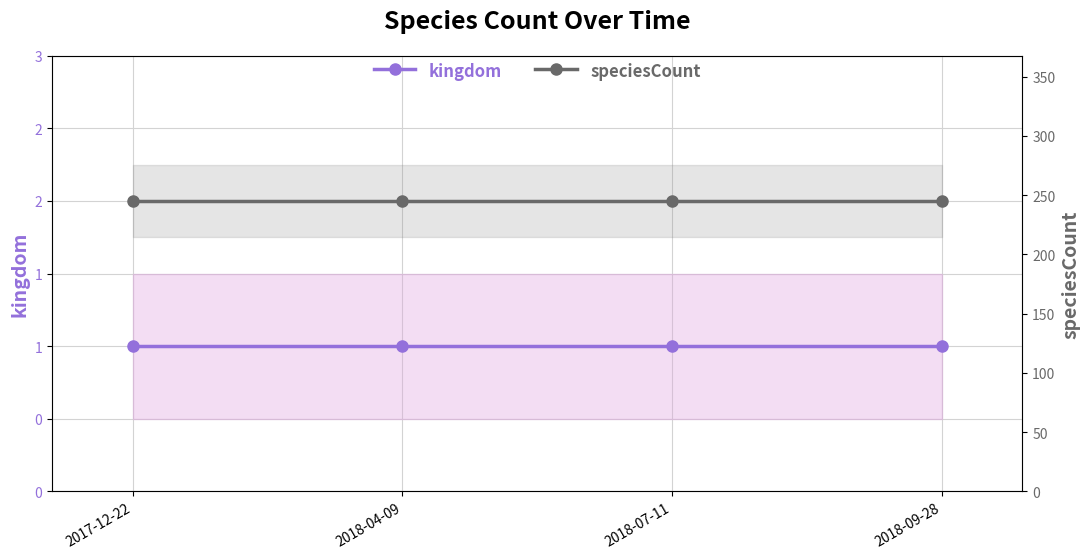

Between 2018-09-28 and 2018-07-11, which is larger?

2018-09-28